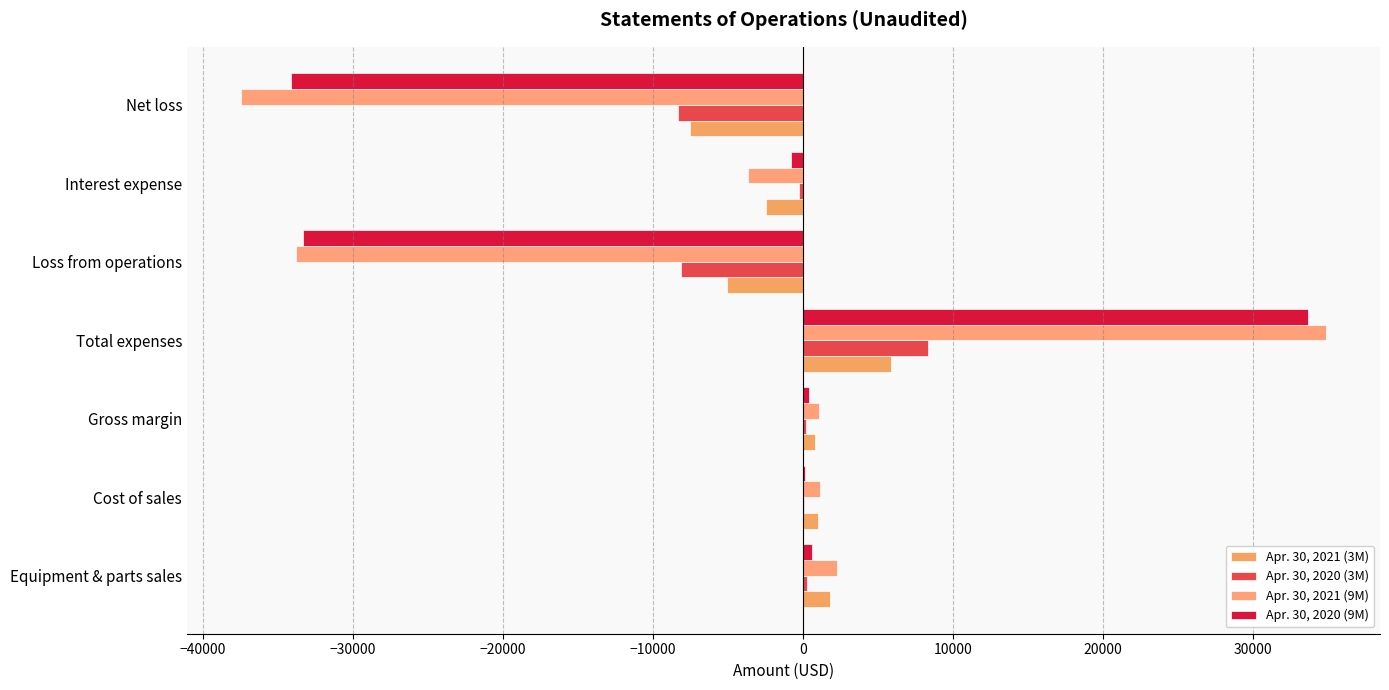

What are all the series names shown in the legend?

Apr. 30, 2021 (3M), Apr. 30, 2020 (3M), Apr. 30, 2021 (9M), Apr. 30, 2020 (9M)